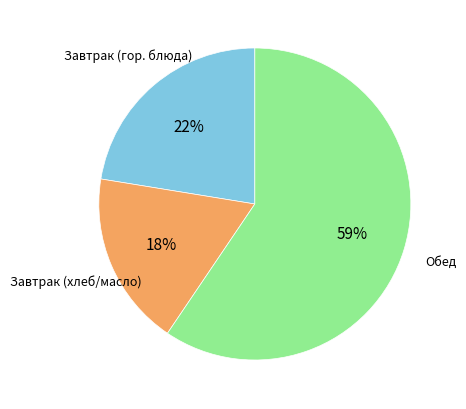

Is there a majority slice in this chart?

Yes